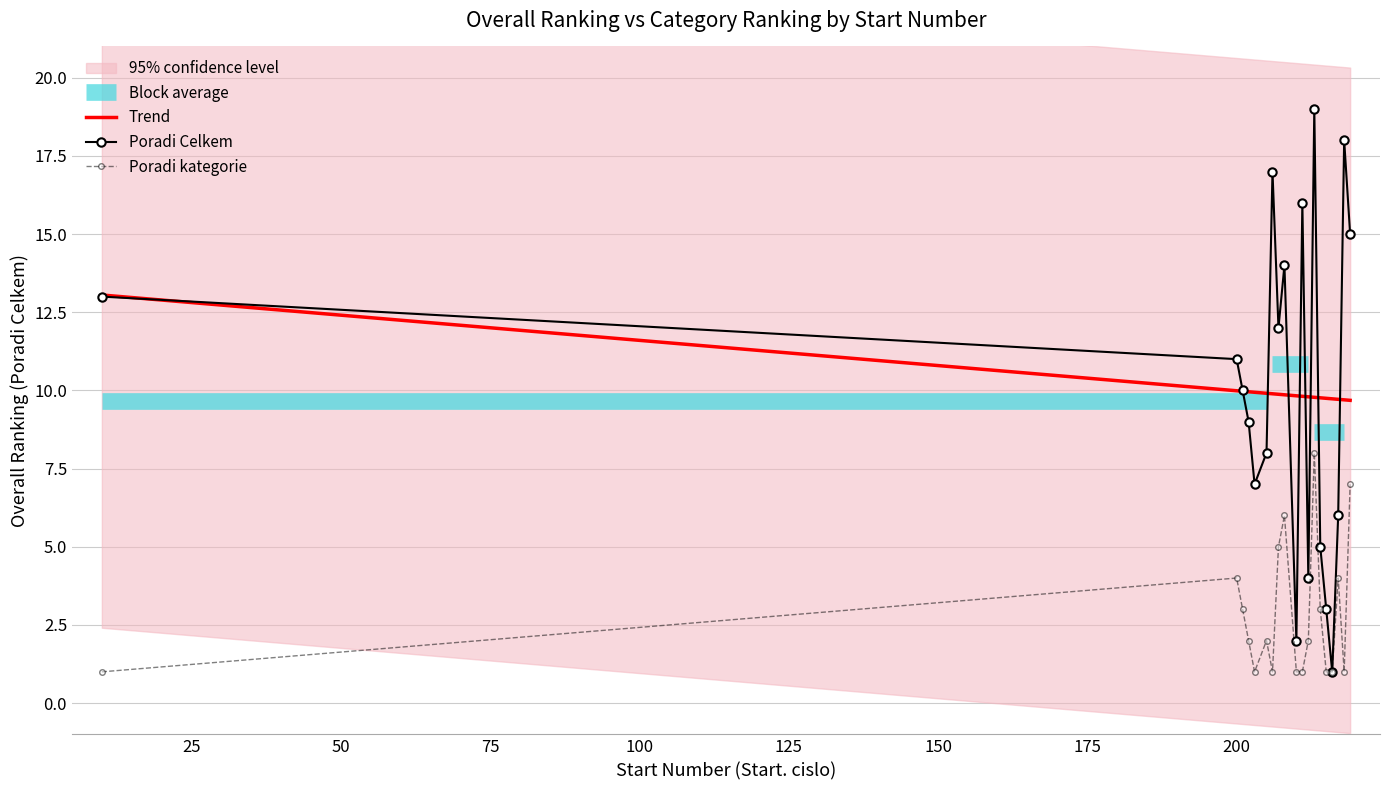

Is it true that Poradi Celkem equals 1 at 216?

False